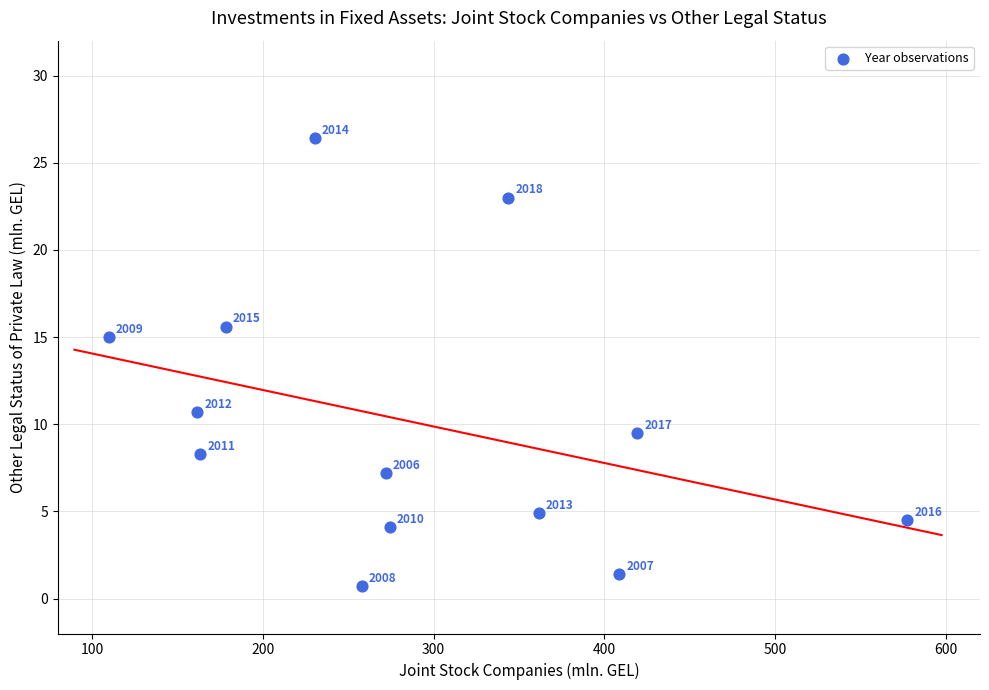

What Y value in the scatter plot is closest to 13?

15.0